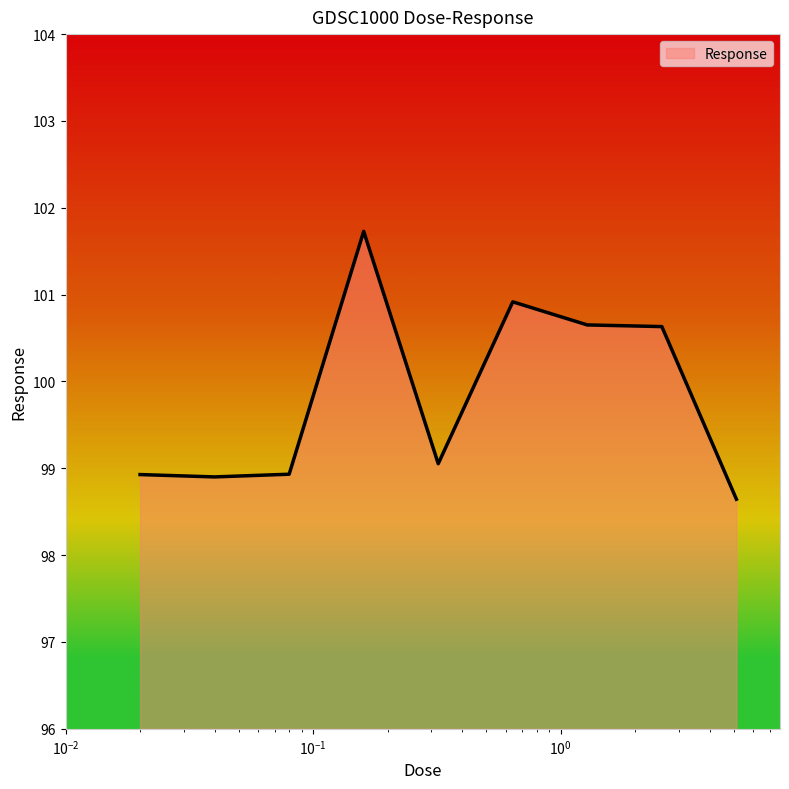

What is the maximum value shown in the chart?

101.7